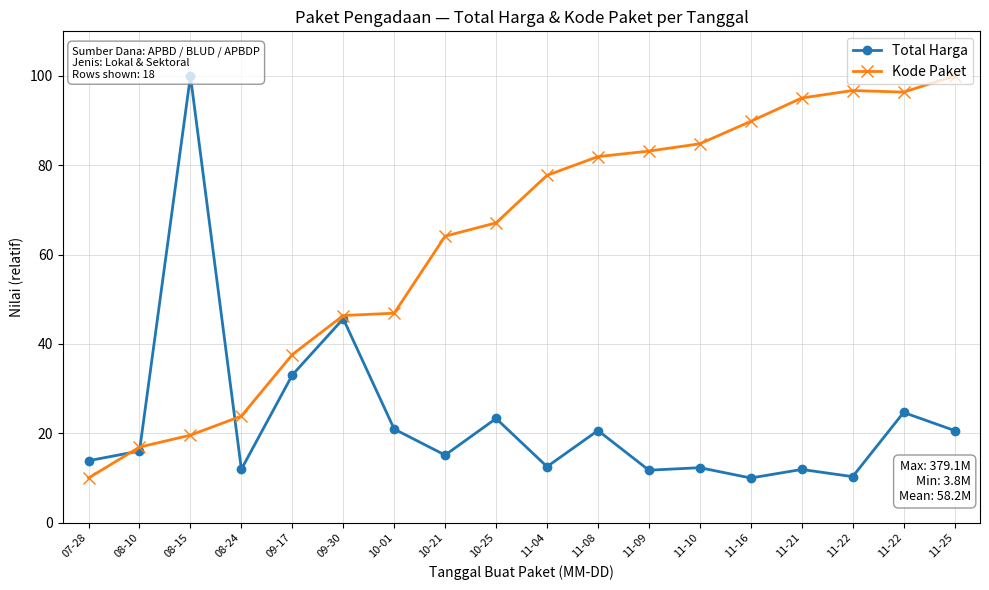

How many data points in Kode Paket are above 77?

9